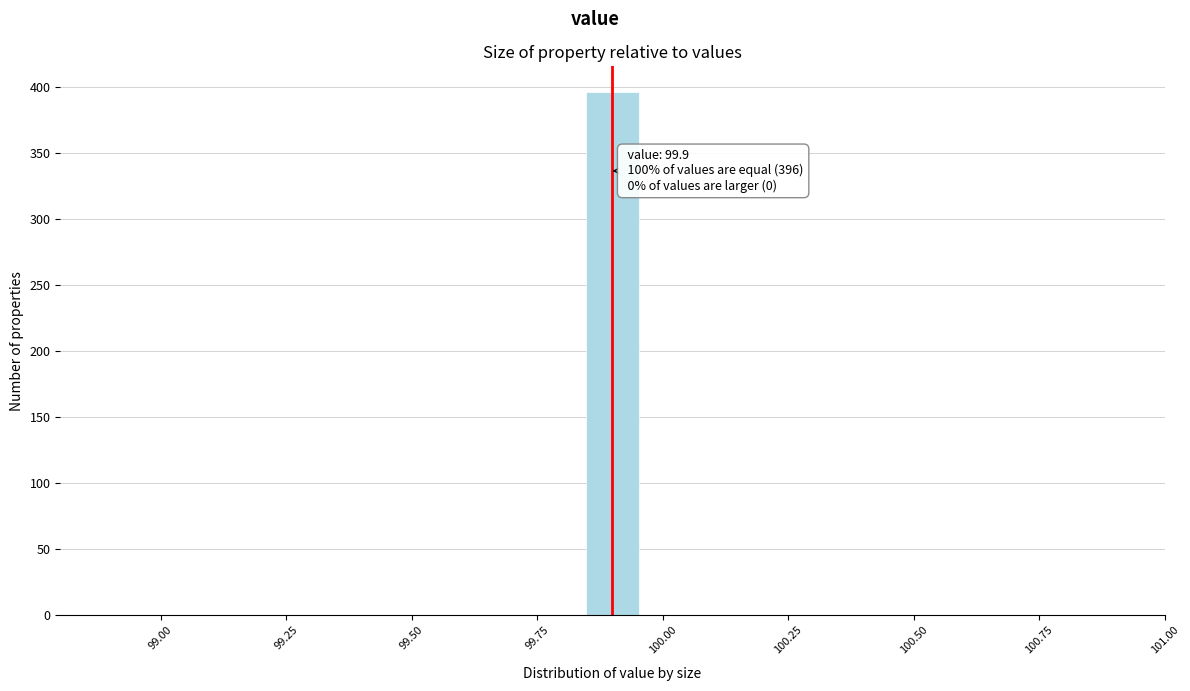

Read against the x-axis, roughly where is the centre of the tallest bar?

99.90